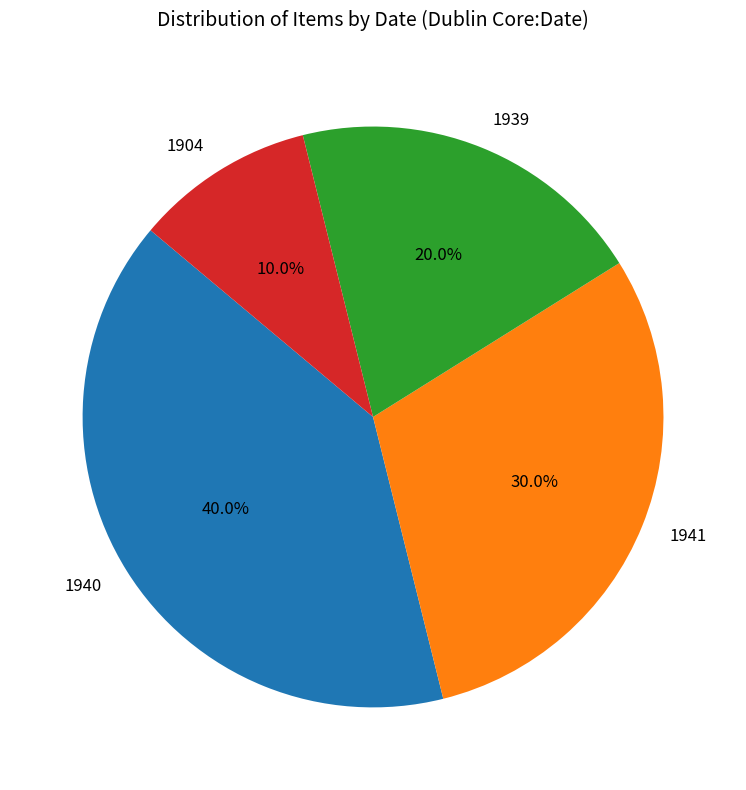

What is the total percentage of 1941 and 1904?

40.0%